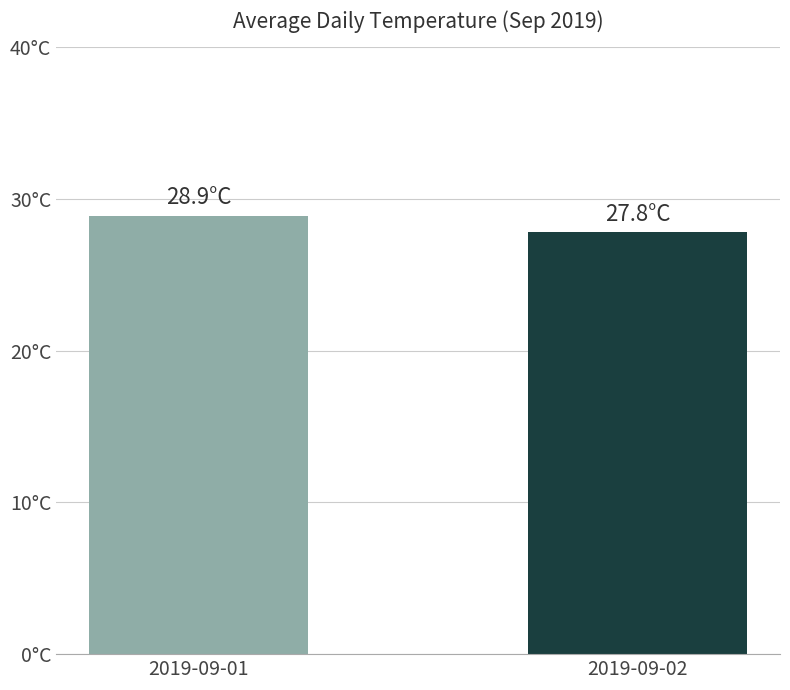

What is the average value?

28.4